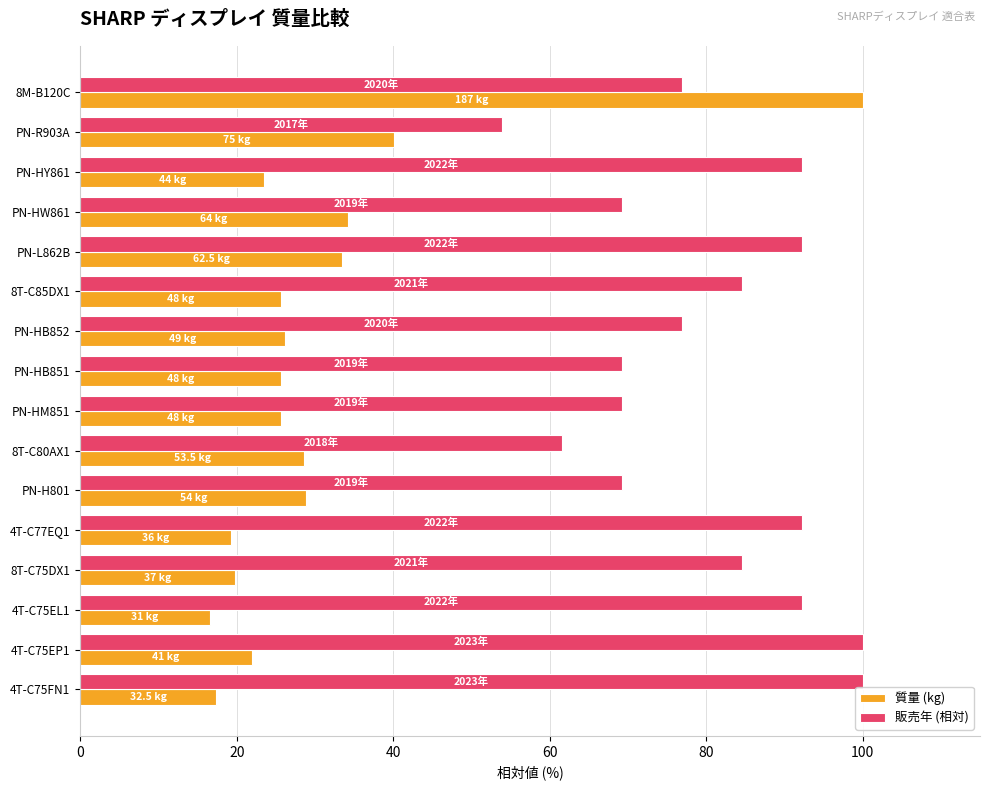

At which label does 販売年 (相対) reach its minimum?

PN-R903A